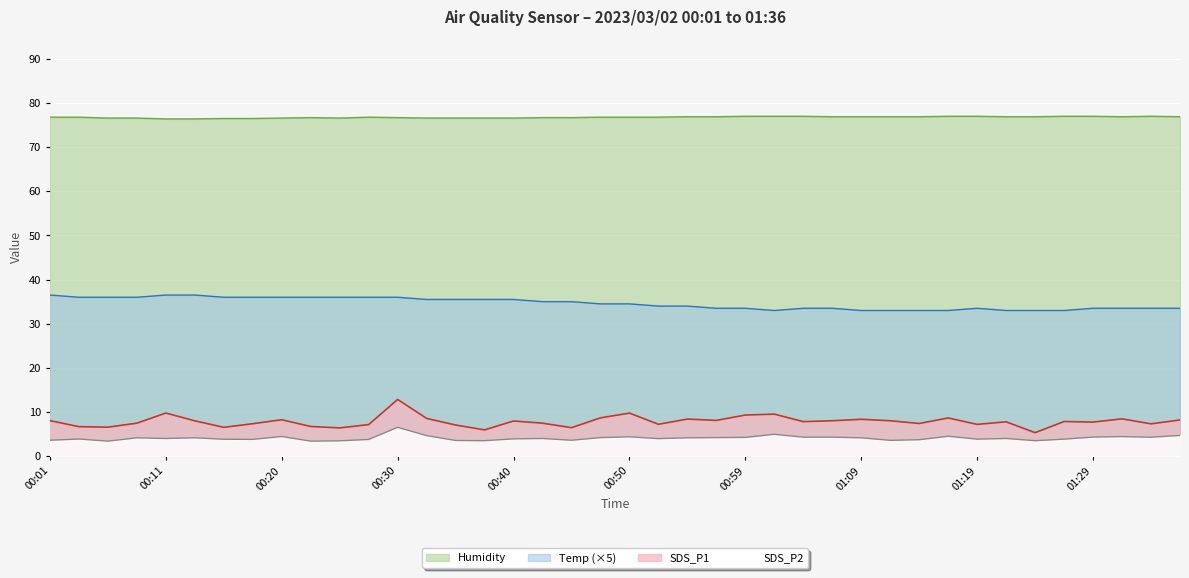

What is the label of the 17th point from the left?

00:40